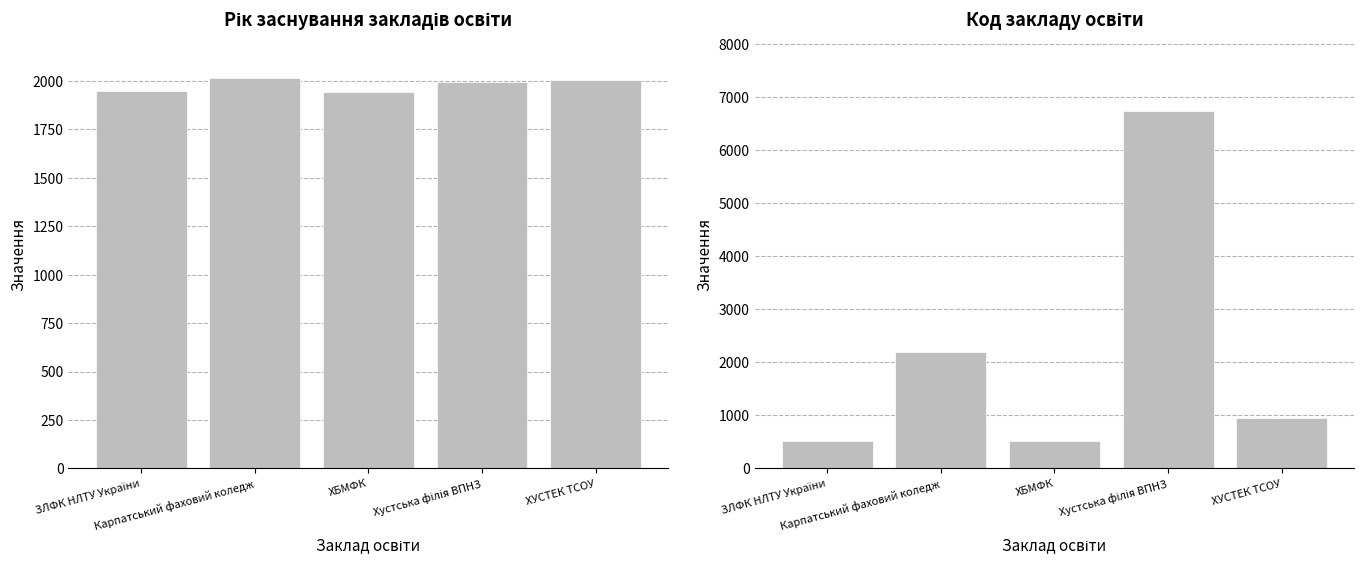

What is the spread (max minus min) of values at ЗЛФК НЛТУ України?

1431